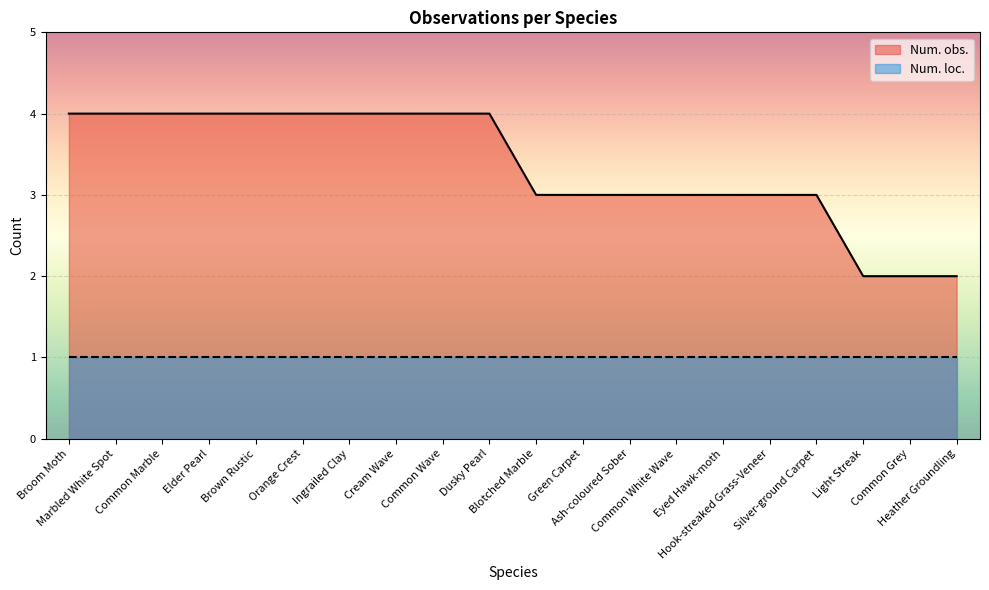

True or false: the data shows 1 at Light Streak.

False